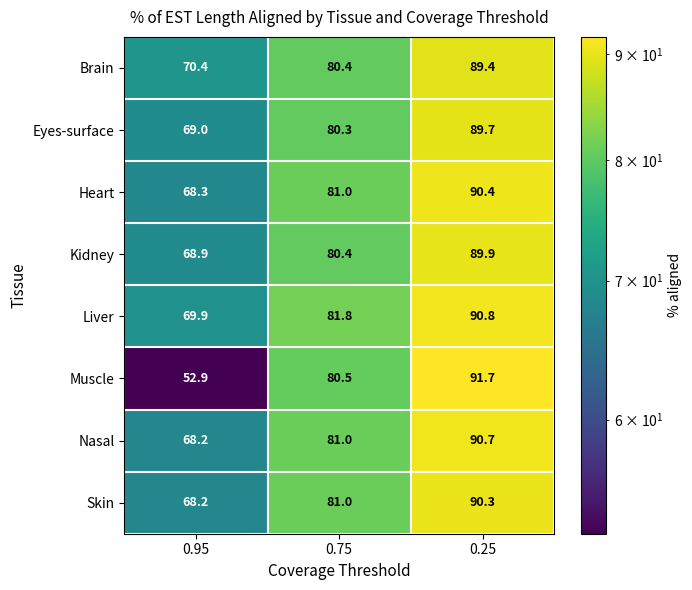

At 0.25, list the series in order from largest to smallest.

Muscle, Liver, Nasal, Heart, Skin, Kidney, Eyes-surface, Brain